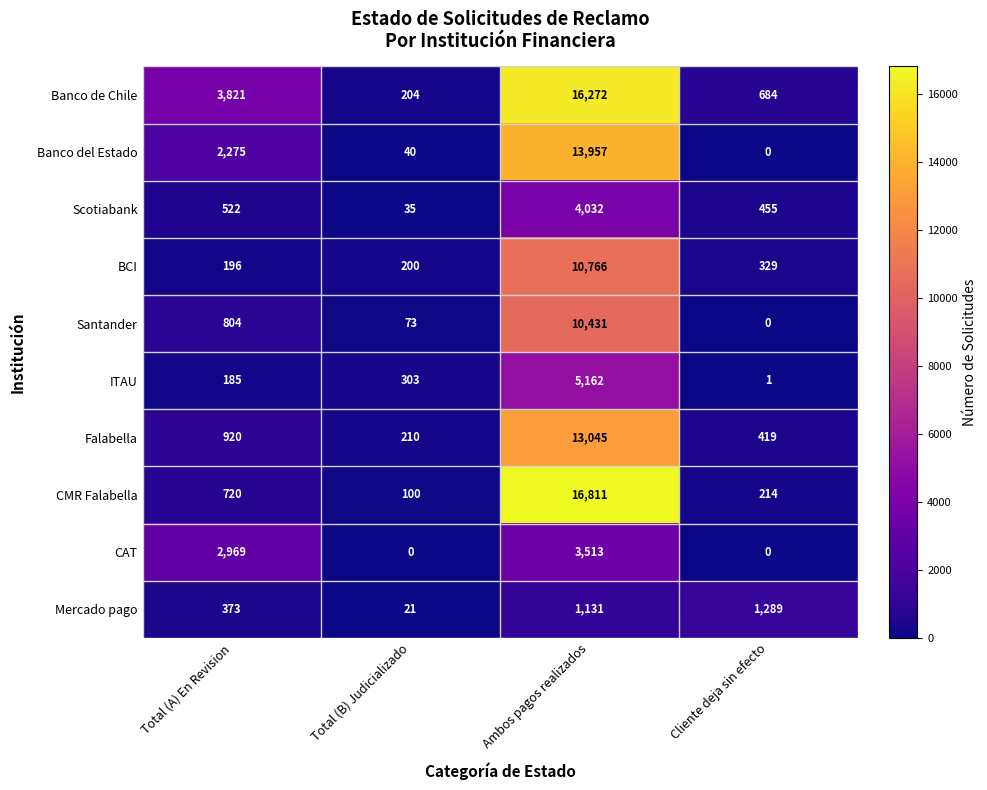

How many values in the Mercado pago series are below 1131?

2